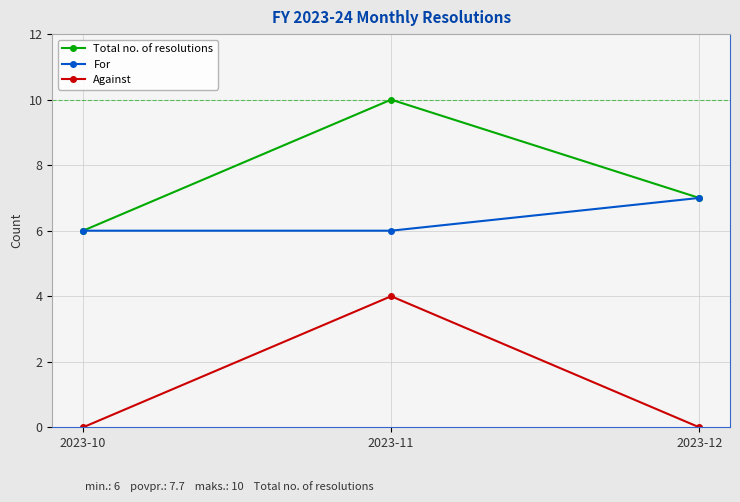

List the series in order of their overall mean, lowest first.

Against, For, Total no. of resolutions